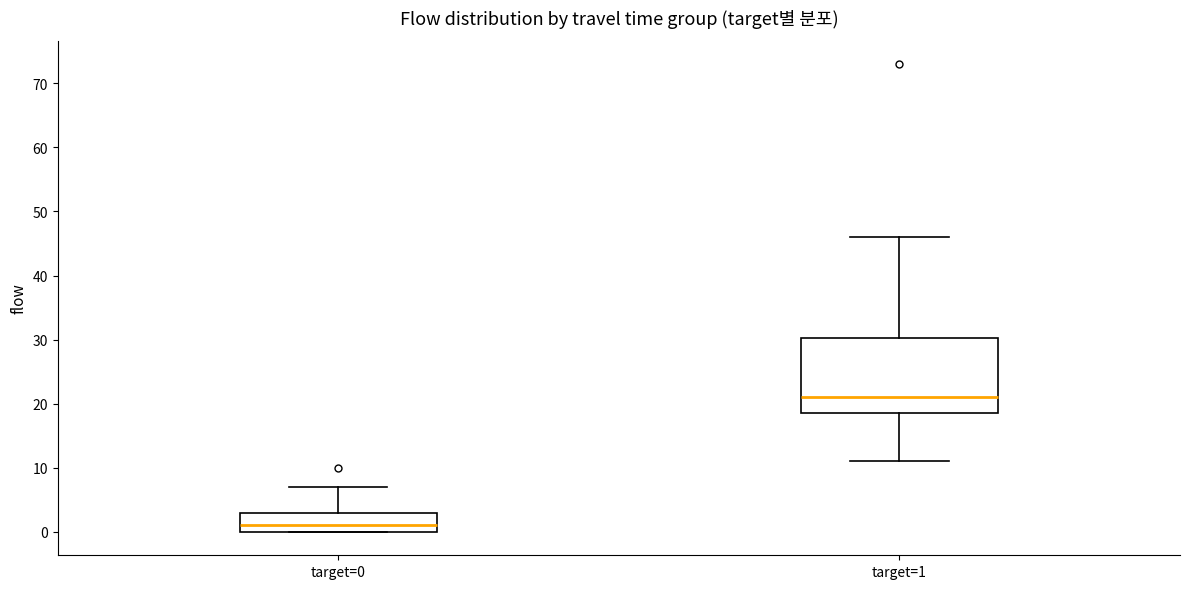

Reading left to right, read every box against the y-axis: the position of its median line, the range the box covers, and the ends of its whiskers. The values are not printed on the chart, so give them approximately, as read against the axis.

target=0: median 1, box 0 to 3, whiskers 0 to 7
target=1: median 21, box 19 to 30, whiskers 11 to 46